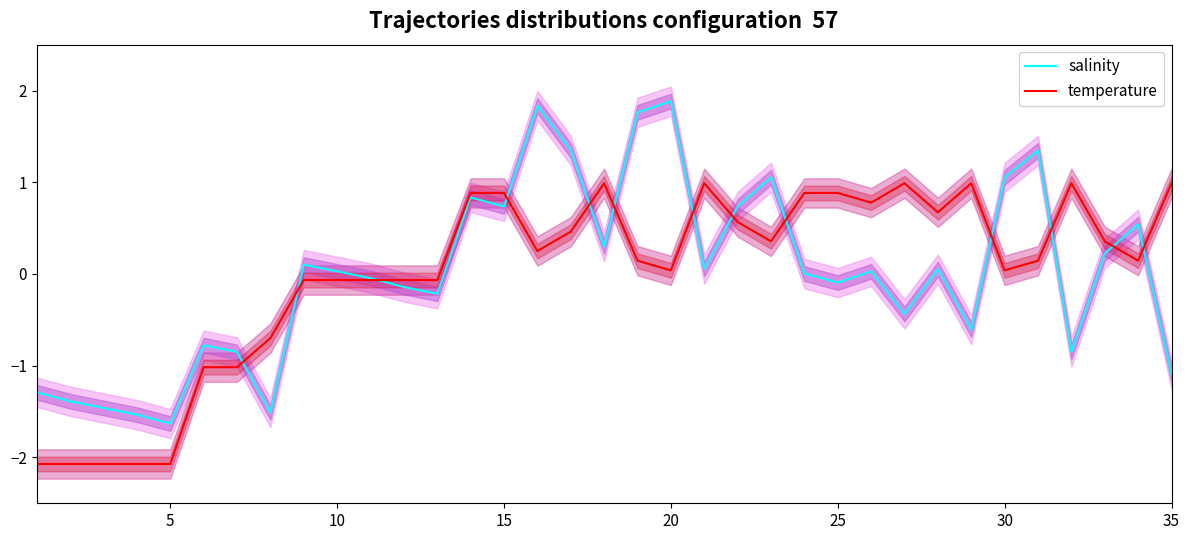

What is the maximum value for salinity?

1.9